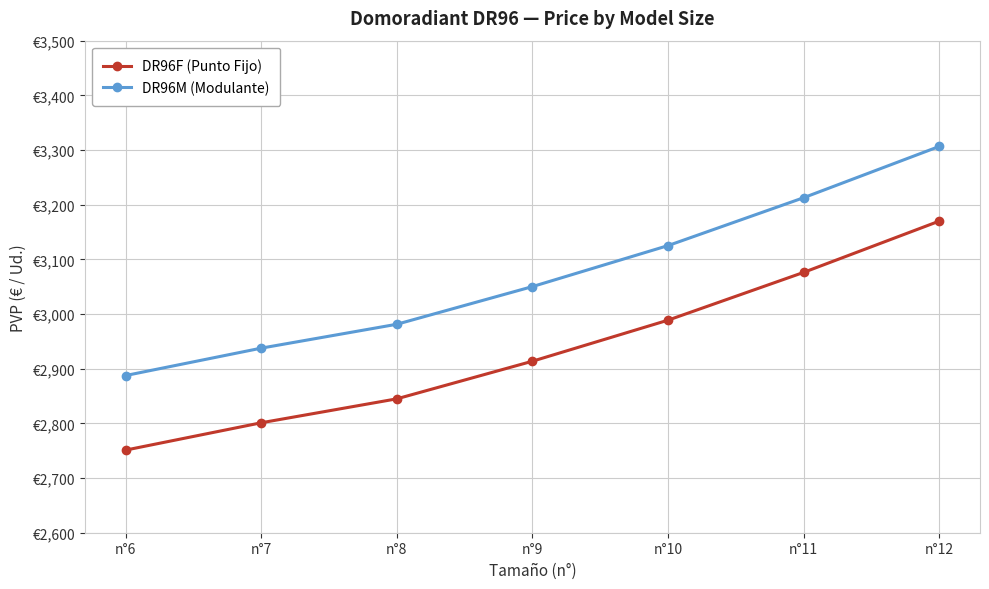

What is the difference between the maximum and minimum values in the DR96F (Punto Fijo) series?

418.9